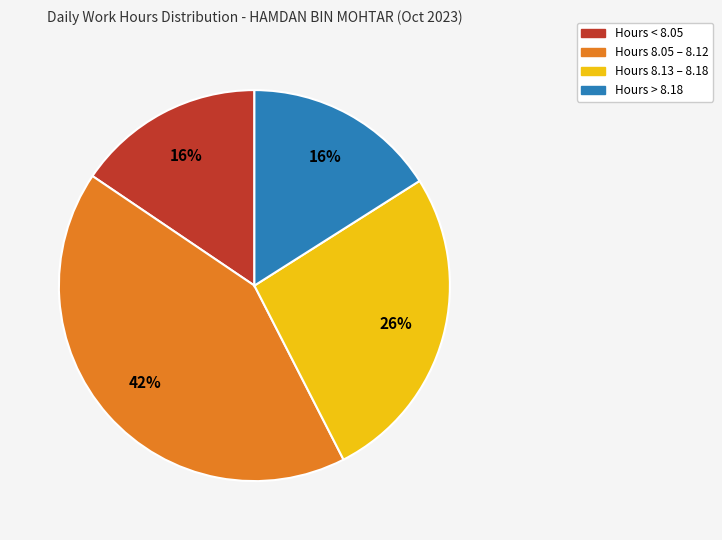

Count the number of slices in the pie.

4